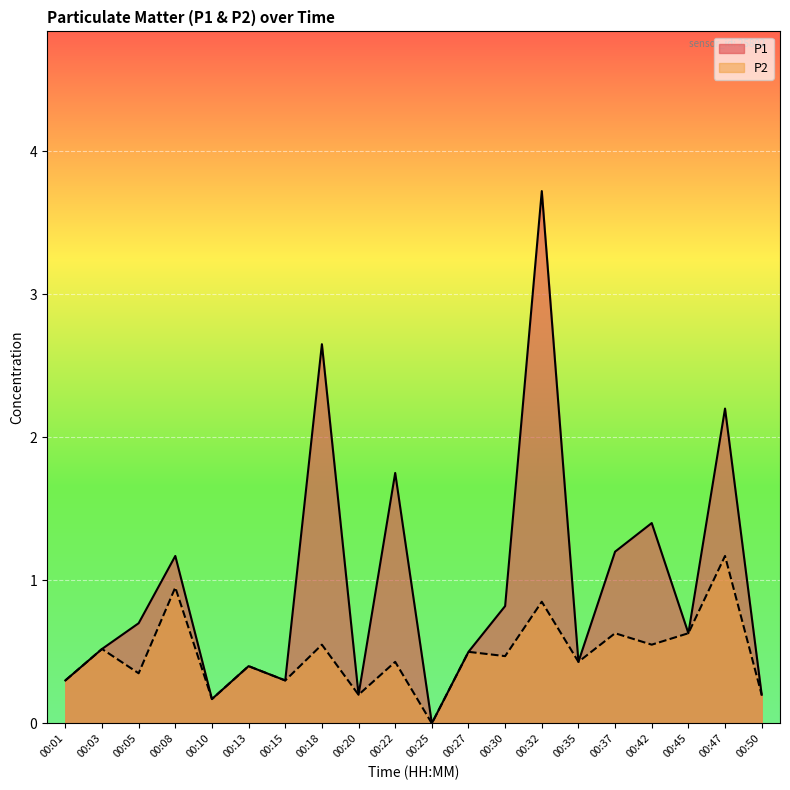

At which category does P1 reach its first local peak?

00:08